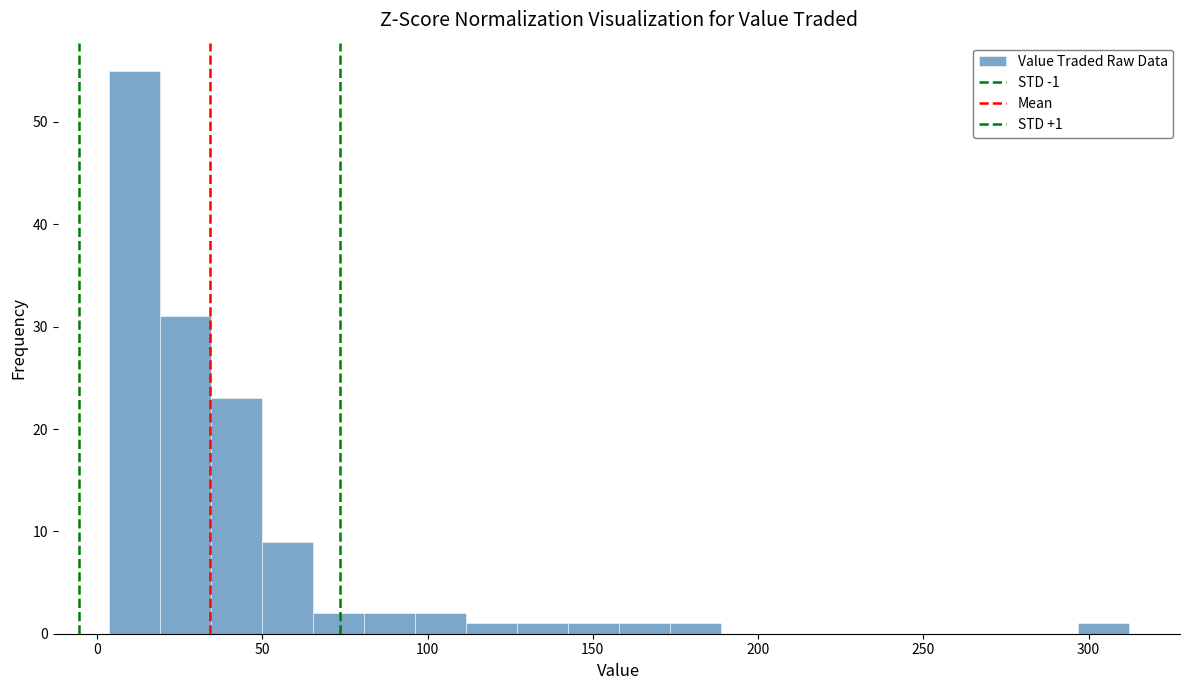

Read against the x-axis, roughly where is the centre of the tallest bar?

10